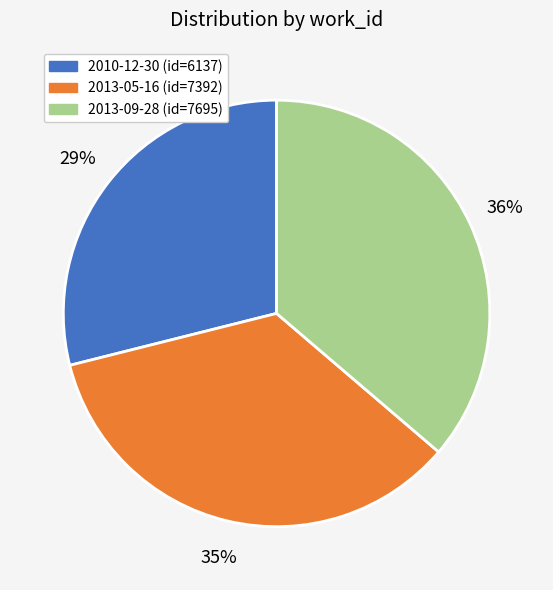

True or false: 2013-05-16 accounts for 25% of the total.

False